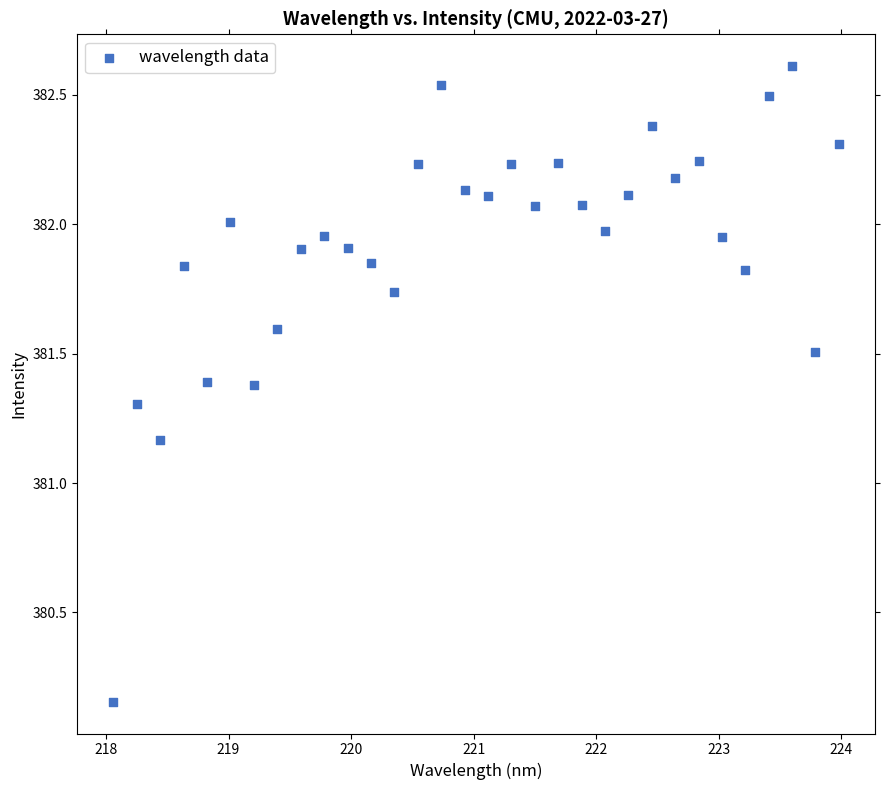

What is the range of X values (max minus min)?

5.9